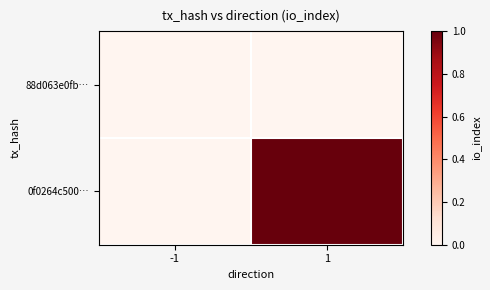

Reading left to right, extract all data points from this chart.

88d063e0fb…: -1=0	1=0
0f0264c500…: -1=0	1=1